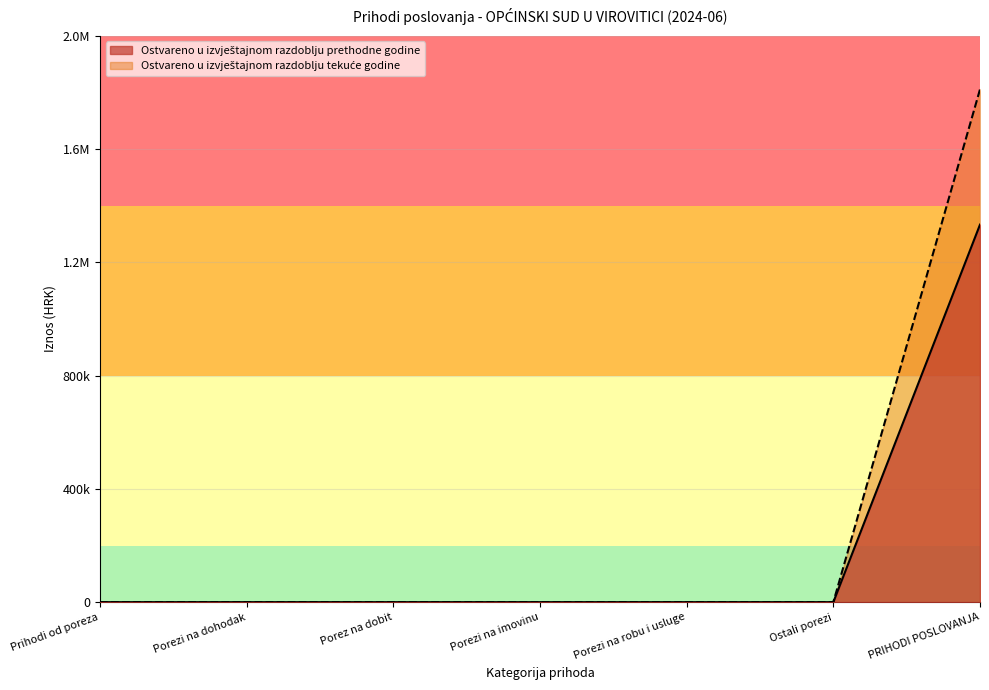

What is the label of the 7th point from the left?

PRIHODI POSLOVANJA